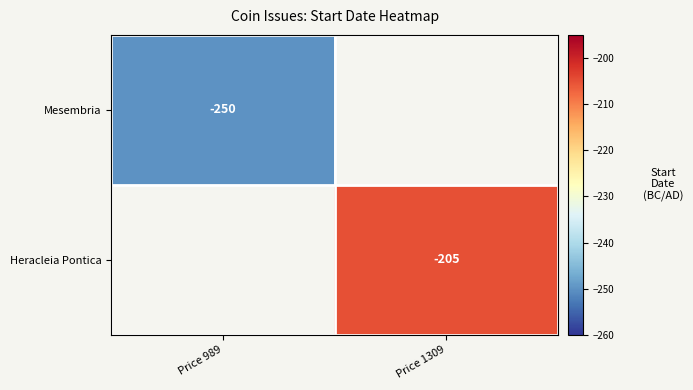

At how many categories does at least one series exceed -210?

1